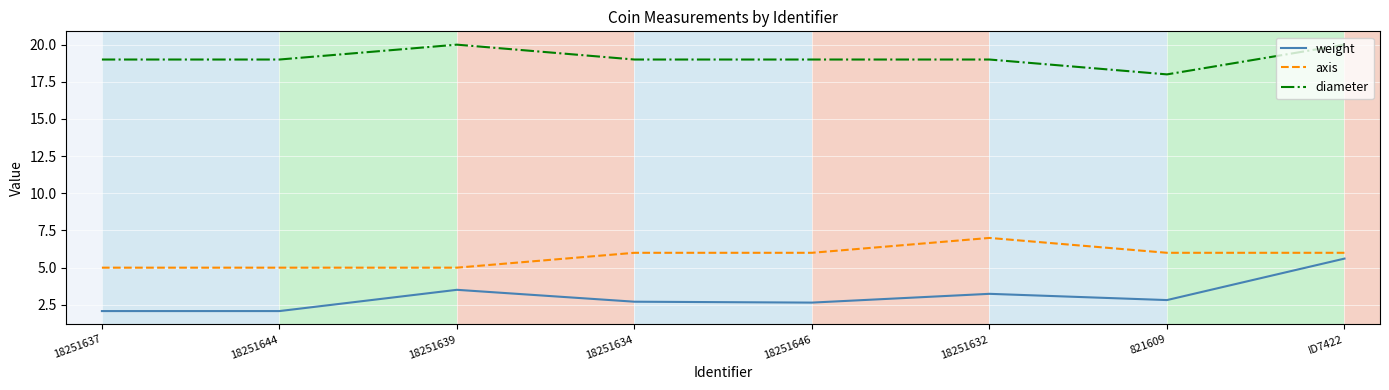

True or false: axis and weight cross at least once.

False